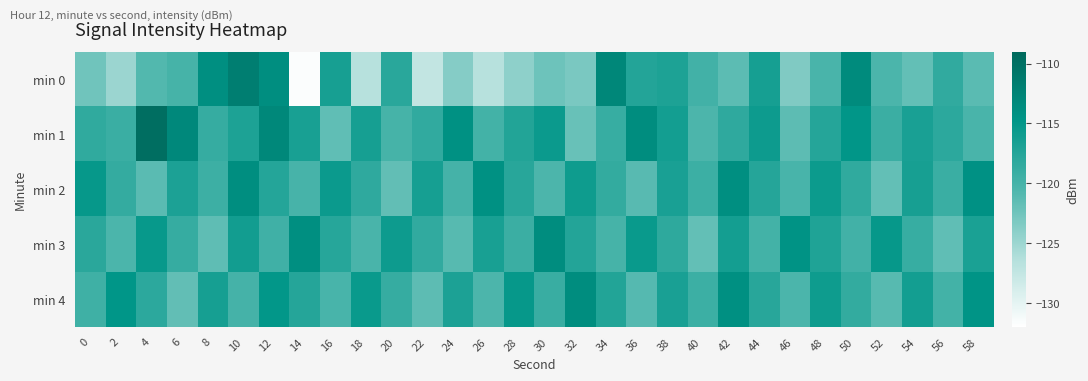

At which category is the sum across all series the highest?

10